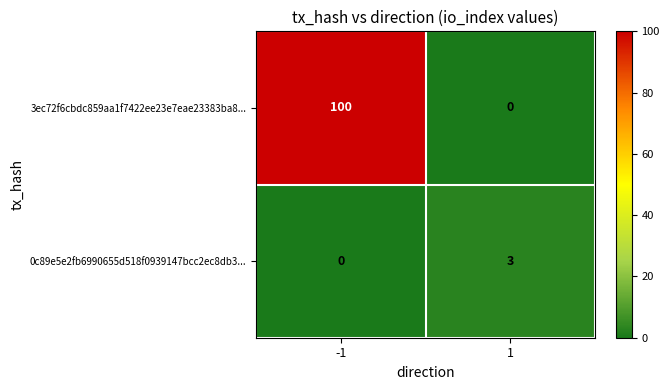

True or false: 3ec72f6cbdc859aa1f7422ee23e7eae23383ba8... has a value of 62 at -1.

False